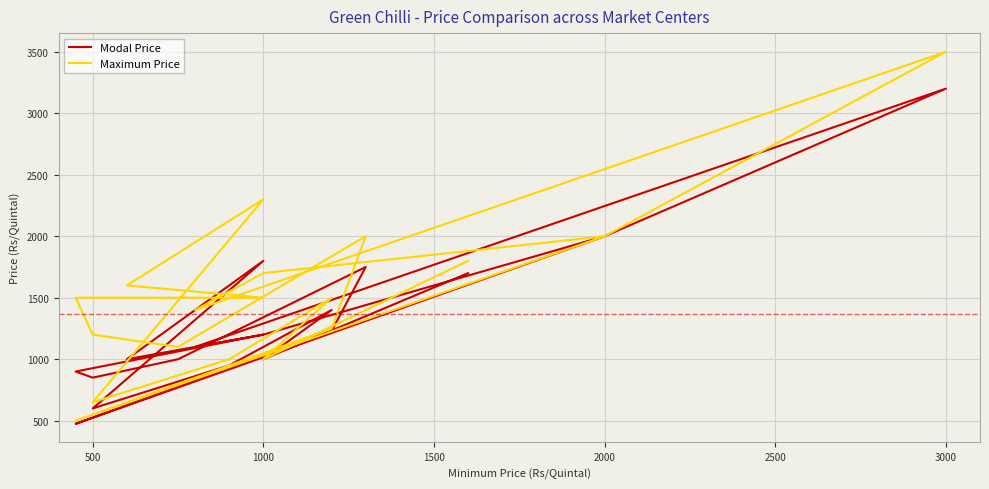

At how many categories does at least one series exceed 2925?

1